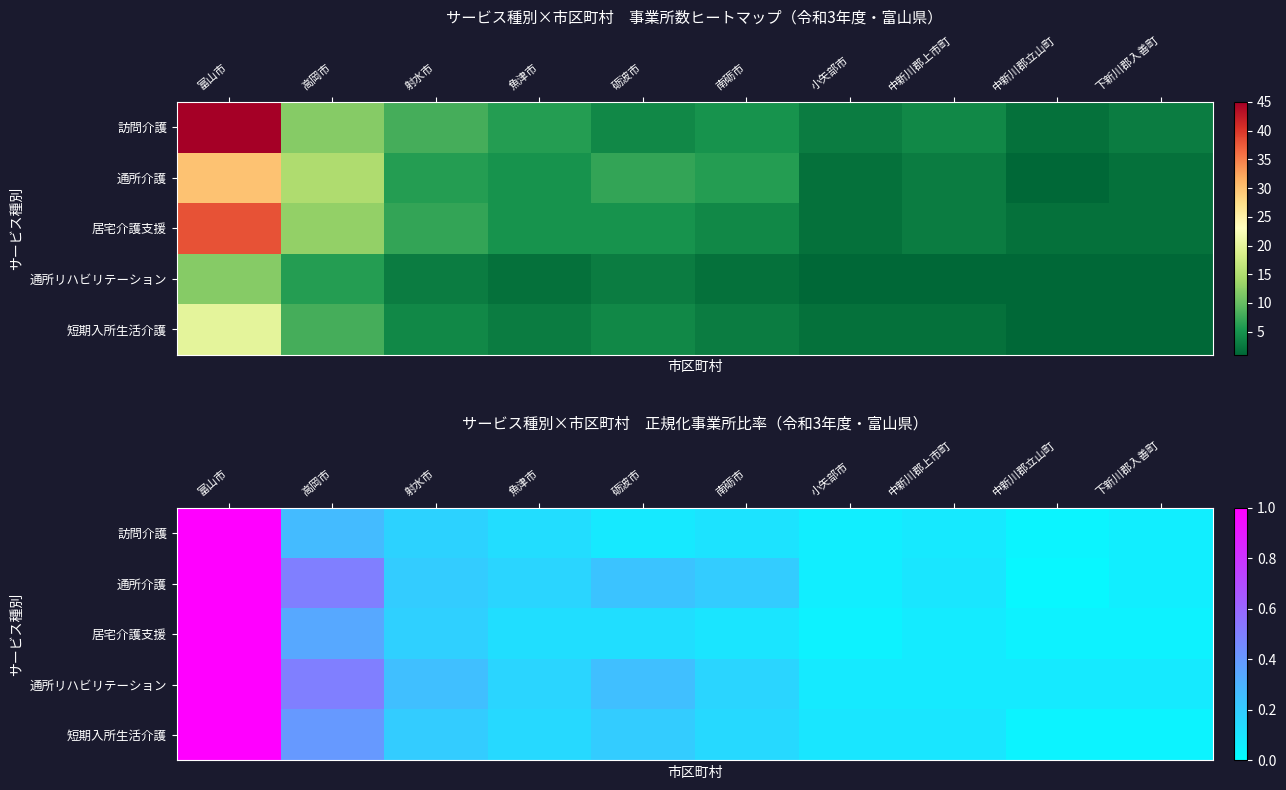

Where is 短期入所生活介護 nearest to the value 0?

中新川郡立山町